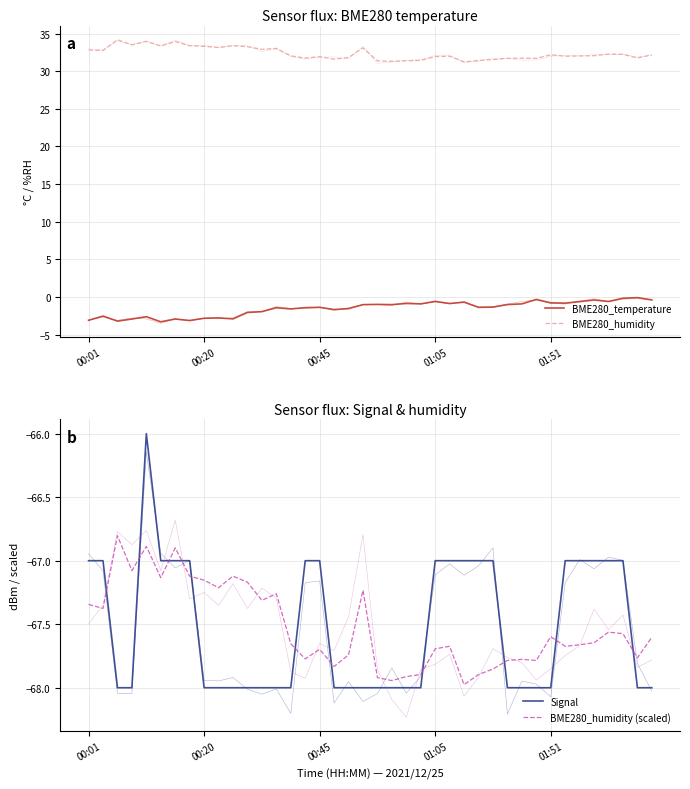

What is the difference between the highest and lowest values at 18?

99.8